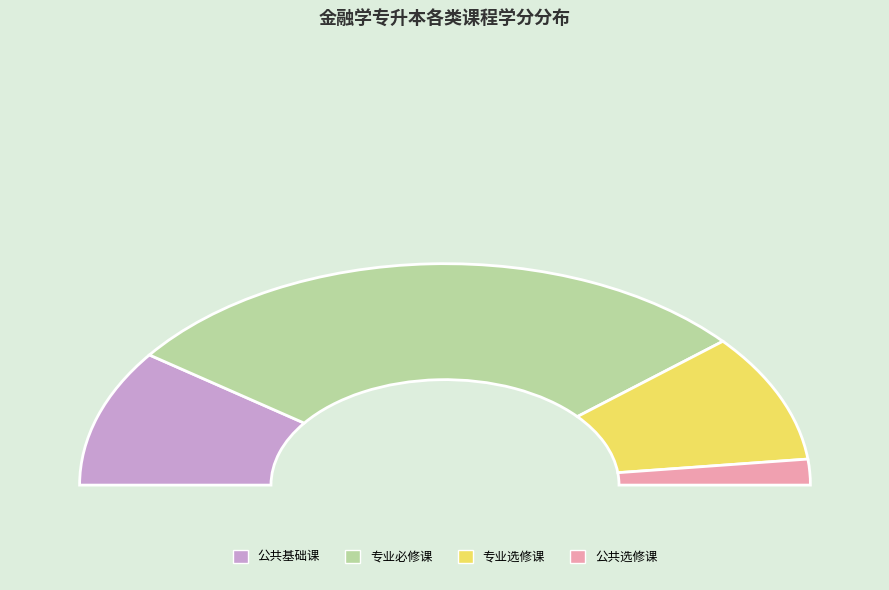

True or false: 公共基础课 accounts for 20% of the total.

True